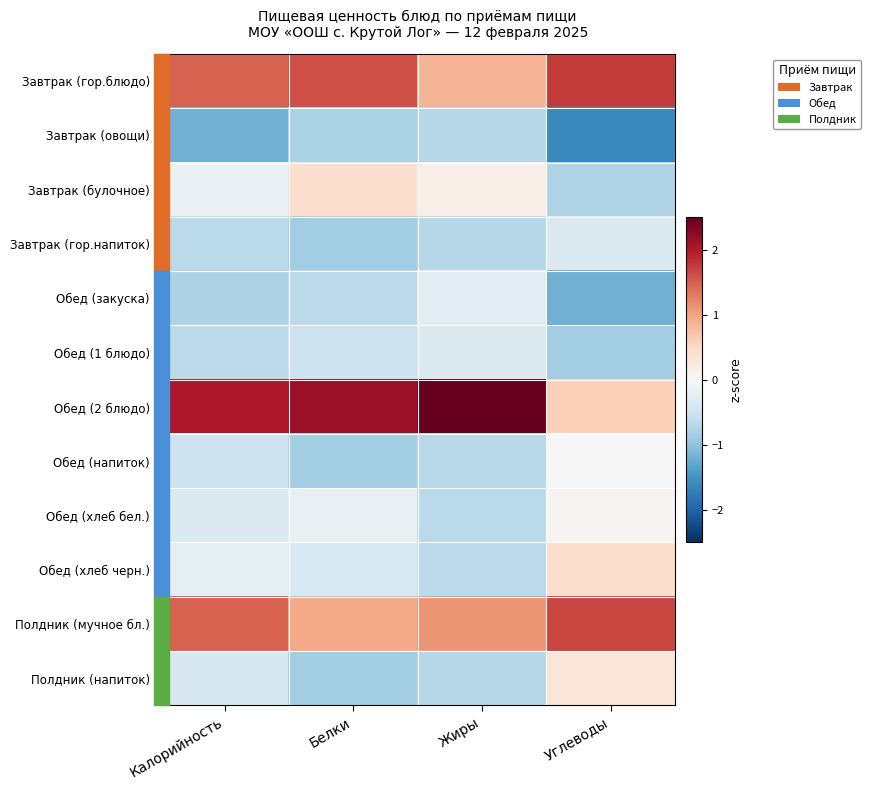

Reading right to left, extract all data points from this chart.

Завтрак (гор.блюдо): Углеводы=1.8	Жиры=0.8	Белки=1.6	Калорийность=1.5
Завтрак (овощи): Углеводы=-1.6	Жиры=-0.7	Белки=-0.8	Калорийность=-1.2
Завтрак (булочное): Углеводы=-0.8	Жиры=0.2	Белки=0.4	Калорийность=-0.2
Завтрак (гор.напиток): Углеводы=-0.4	Жиры=-0.7	Белки=-0.9	Калорийность=-0.7
Обед (закуска): Углеводы=-1.2	Жиры=-0.3	Белки=-0.6	Калорийность=-0.8
Обед (1 блюдо): Углеводы=-0.9	Жиры=-0.4	Белки=-0.5	Калорийность=-0.6
Обед (2 блюдо): Углеводы=0.6	Жиры=2.6	Белки=2.1	Калорийность=2.0
Обед (напиток): Углеводы=-0.0	Жиры=-0.7	Белки=-0.9	Калорийность=-0.5
Обед (хлеб бел.): Углеводы=0.1	Жиры=-0.7	Белки=-0.2	Калорийность=-0.4
Обед (хлеб черн.): Углеводы=0.4	Жиры=-0.6	Белки=-0.4	Калорийность=-0.2
Полдник (мучное бл.): Углеводы=1.7	Жиры=1.1	Белки=1.0	Калорийность=1.5
Полдник (напиток): Углеводы=0.3	Жиры=-0.7	Белки=-0.9	Калорийность=-0.4